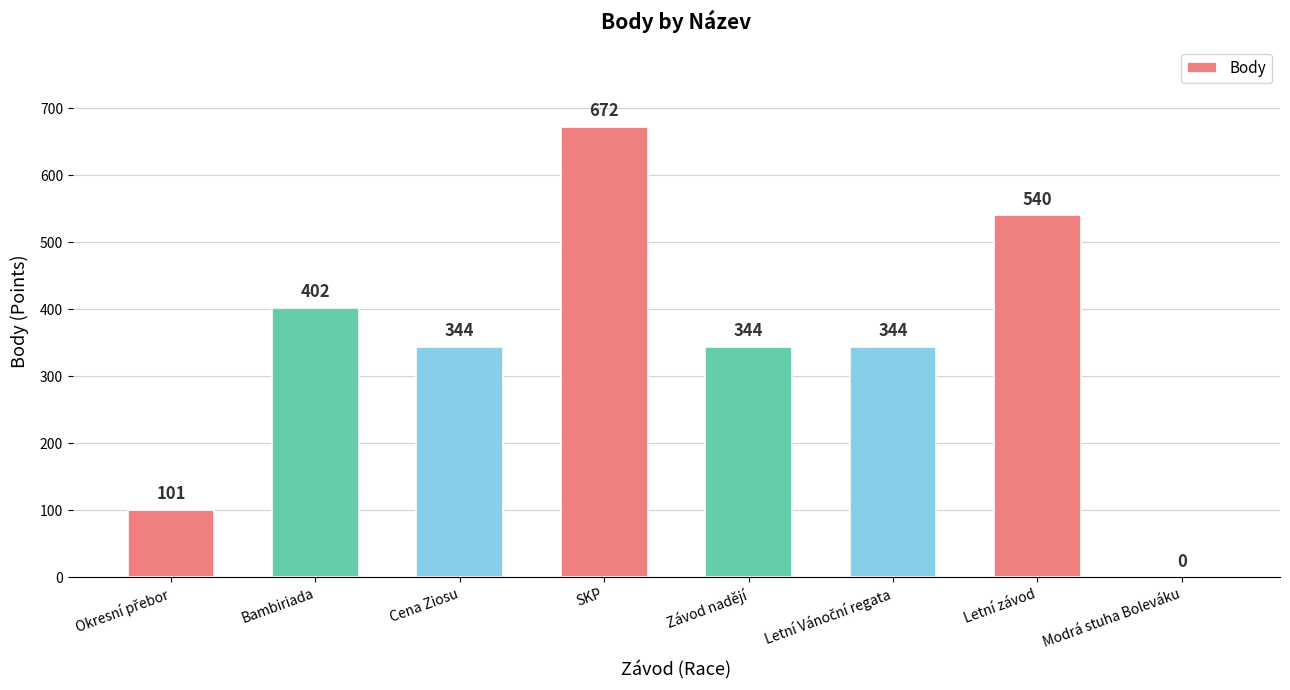

How many categories are shown in the chart?

8